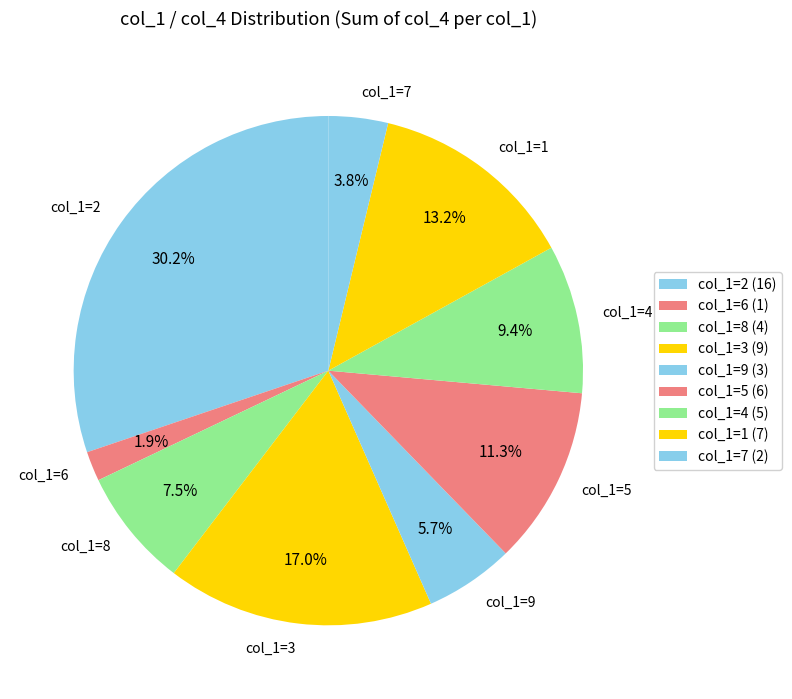

Count the number of slices in the pie.

9